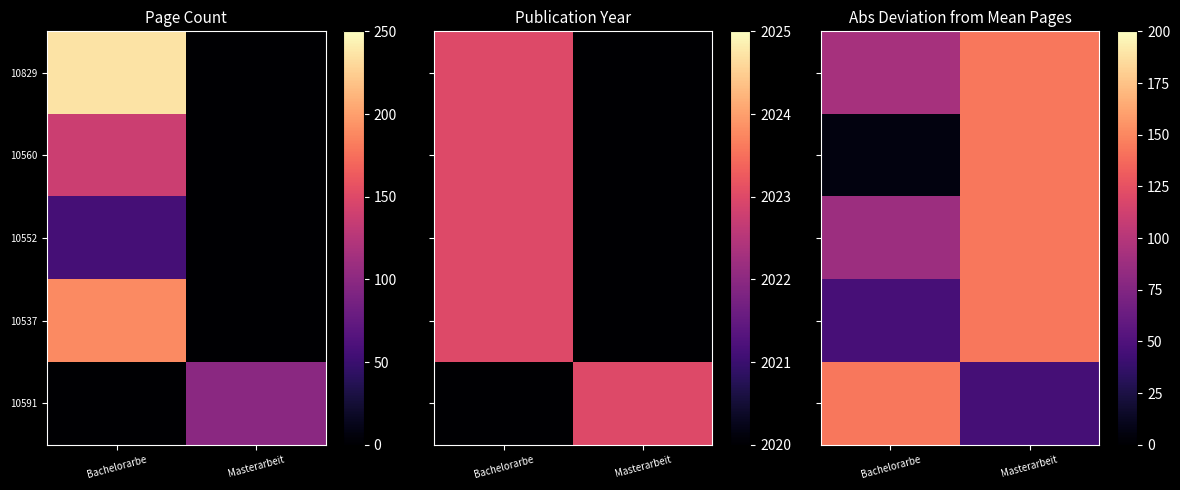

The 10537 series shows 45.4 at Bachelorarbe. True or false?

True